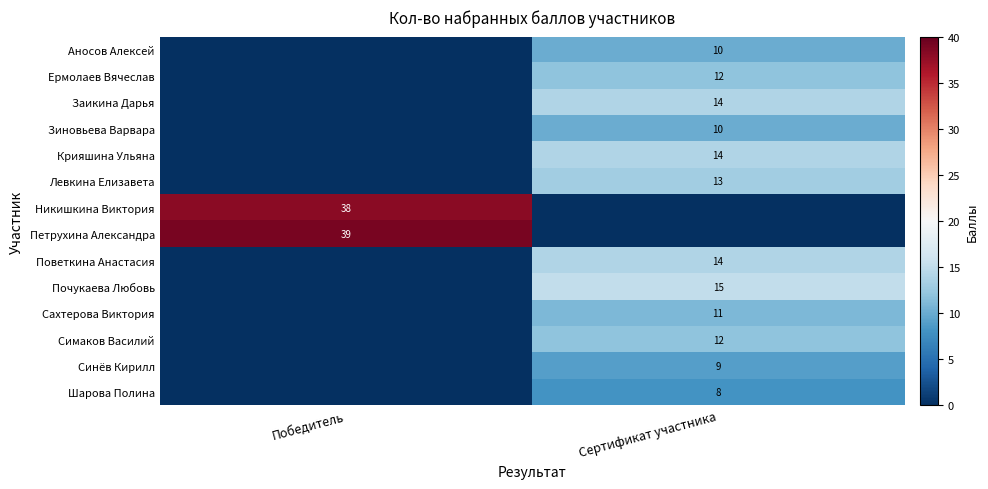

What is the sum of the row_8 values at Победитель and Сертификат участника?

14